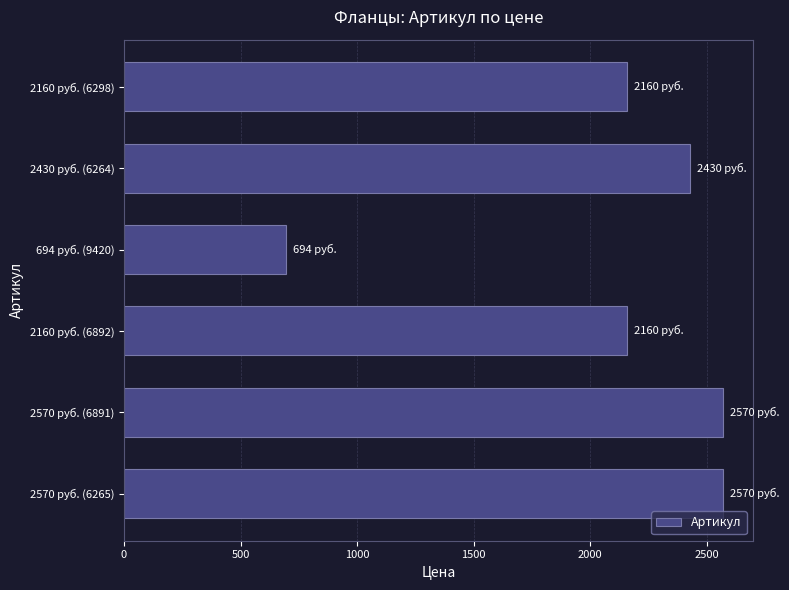

What is the change in value from 2570 руб. (6265) to 2160 руб. (6298)?

-410